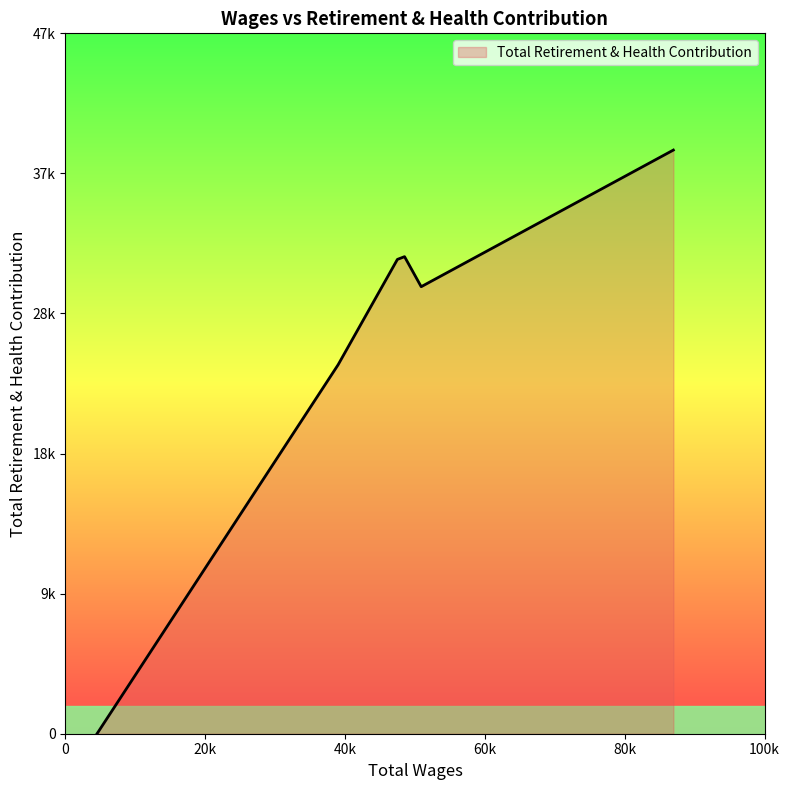

Does the chart display data point markers on the line(s)?

No